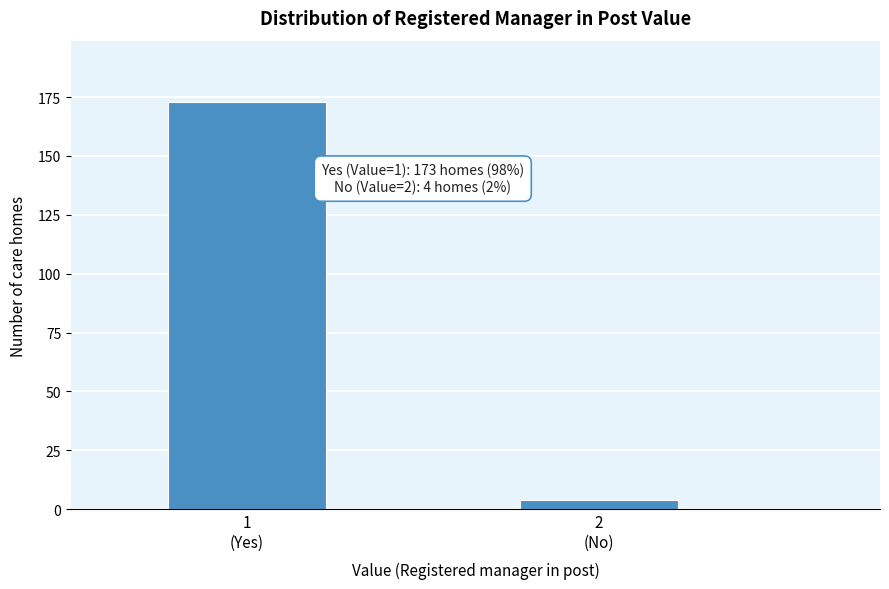

Reading left to right, list all the values displayed in this chart.

173	4